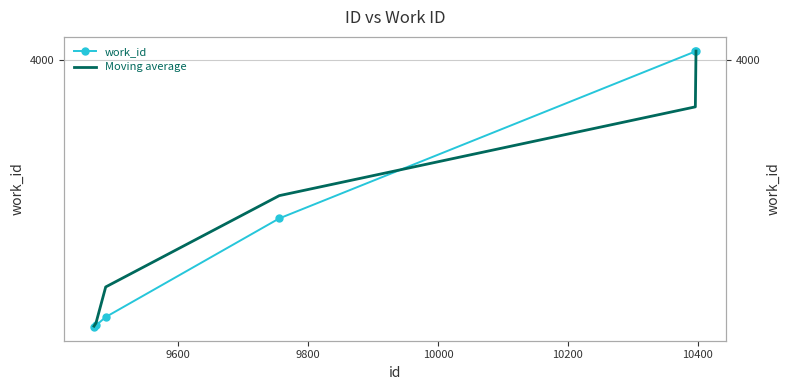

At 9800, list the series in order from largest to smallest.

Moving average, work_id